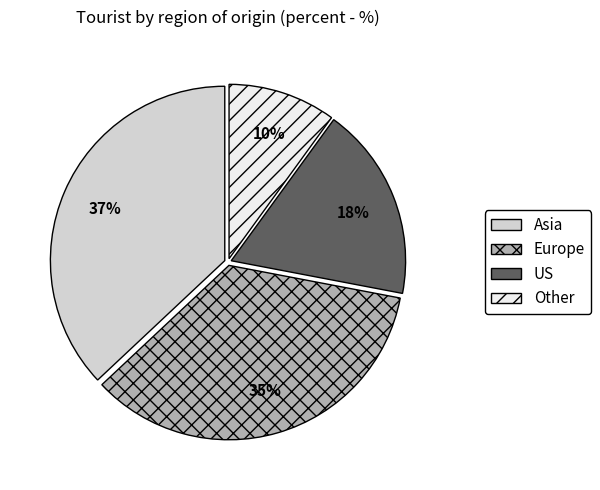

Which has a higher value, Asia or Other?

Asia